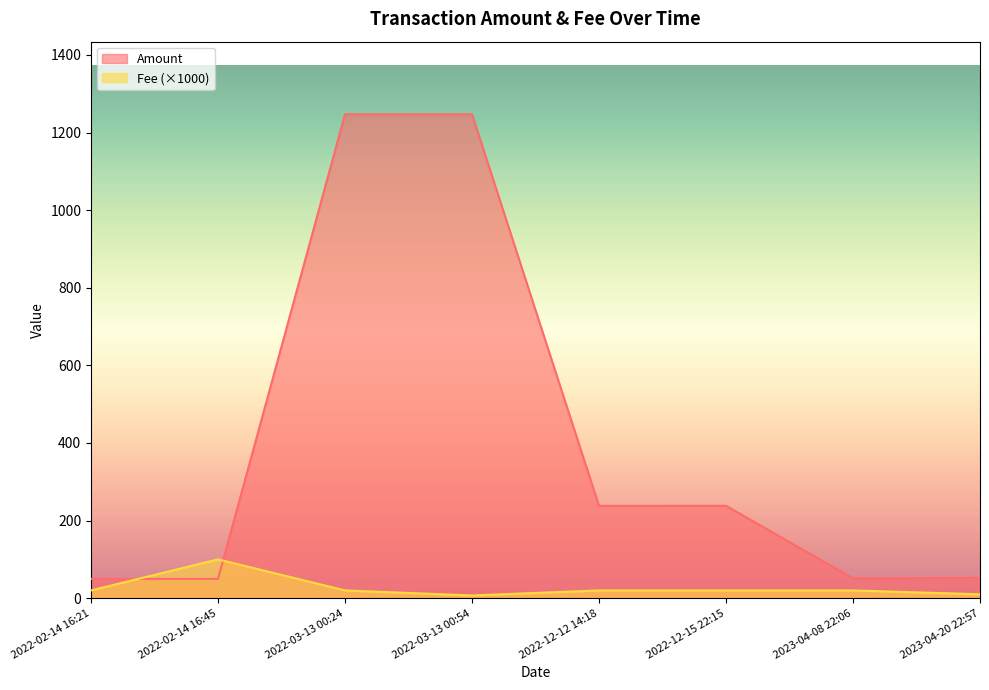

Which series changed the most between 2022-03-13 00:24 and 2022-03-13 00:54?

Fee